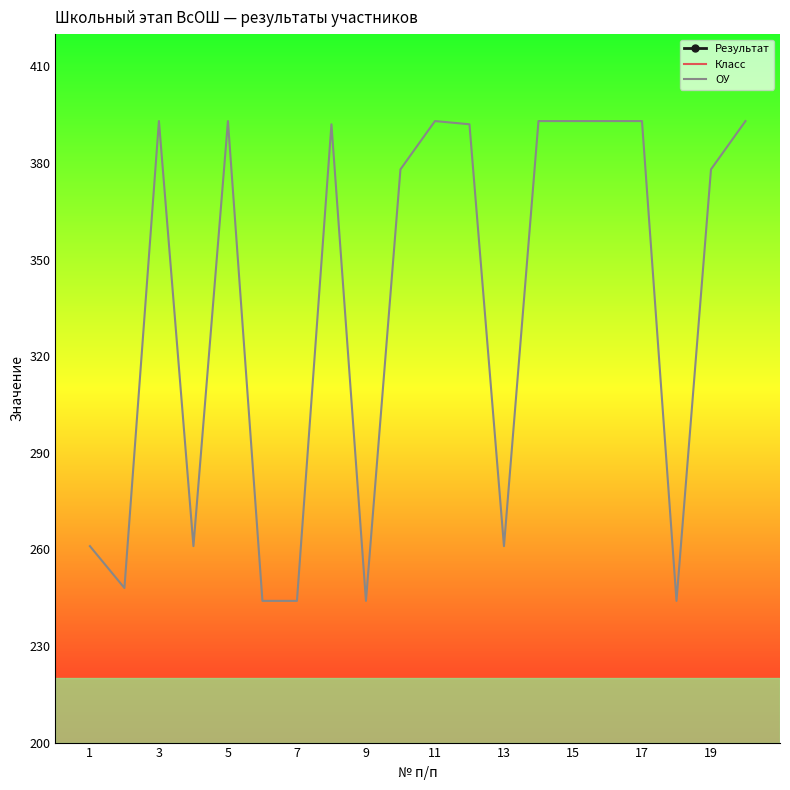

What is the maximum value shown in the chart?

393